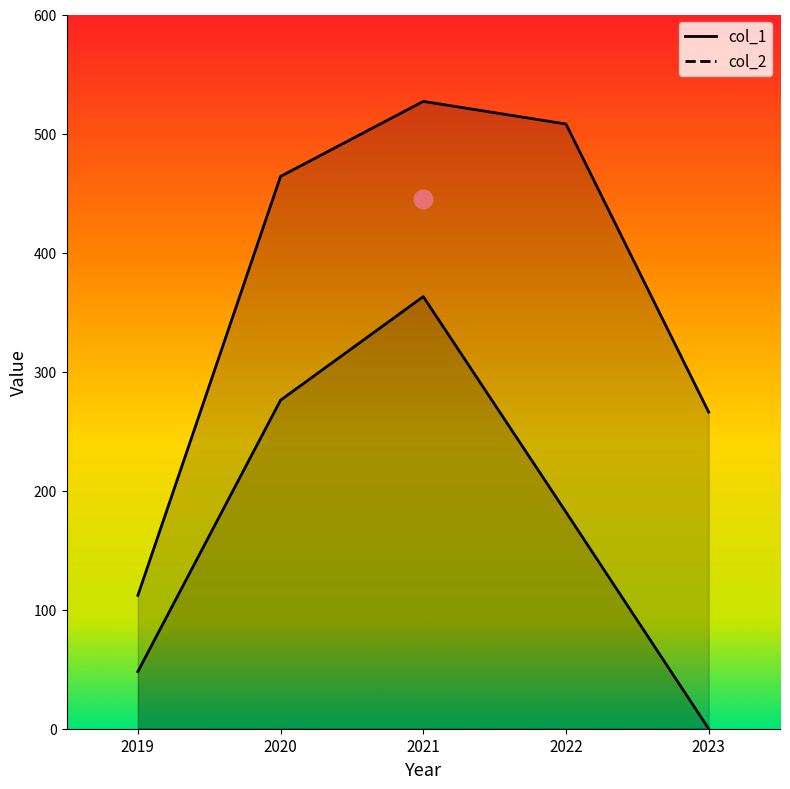

What are all the series names shown in the legend?

col_1, col_2